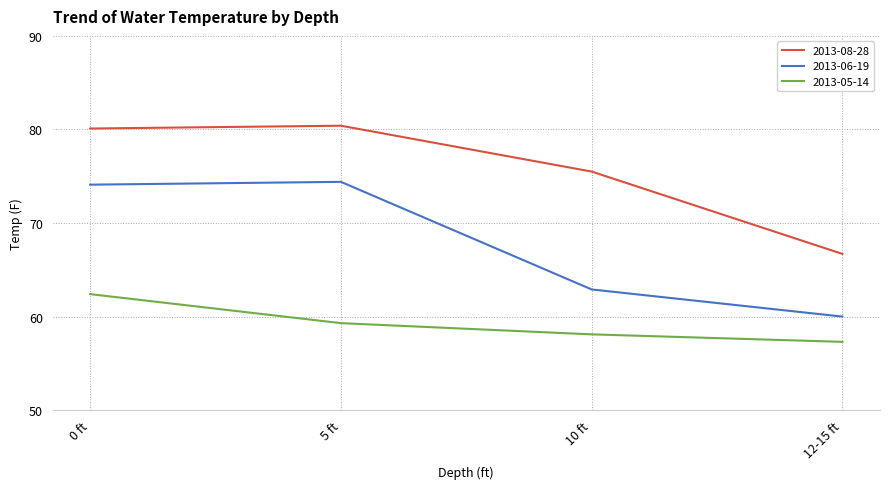

Is the value of 2013-06-19 at 0 ft greater than the value of 2013-05-14 at 5 ft?

Yes